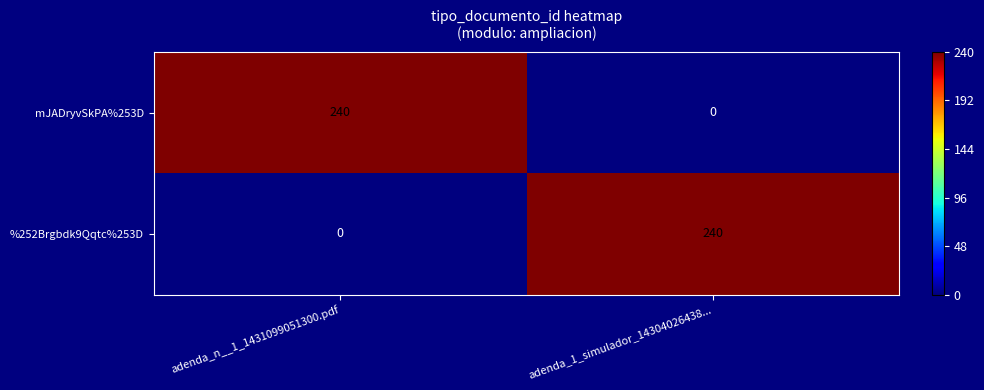

What is the difference between the highest and lowest values at adenda_n__1_1431099051300.pdf?

240